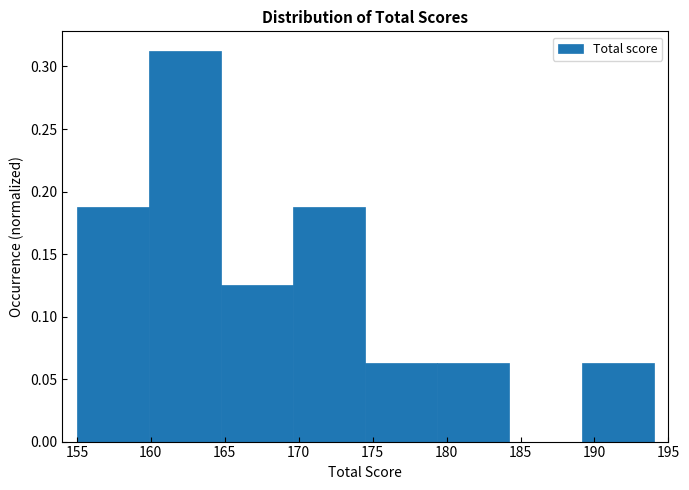

Reading left to right, list every bar in this chart as the range it spans on the x-axis followed by its height. Neither the bar edges nor the heights are printed on the chart, so give them approximately, as read against the axes.

155.0 to 160.0: 0.190
160.0 to 165.0: 0.315
165.0 to 169.5: 0.125
169.5 to 174.5: 0.190
174.5 to 179.5: 0.065
179.5 to 184.5: 0.065
184.5 to 189.0: 0
189.0 to 194.0: 0.065